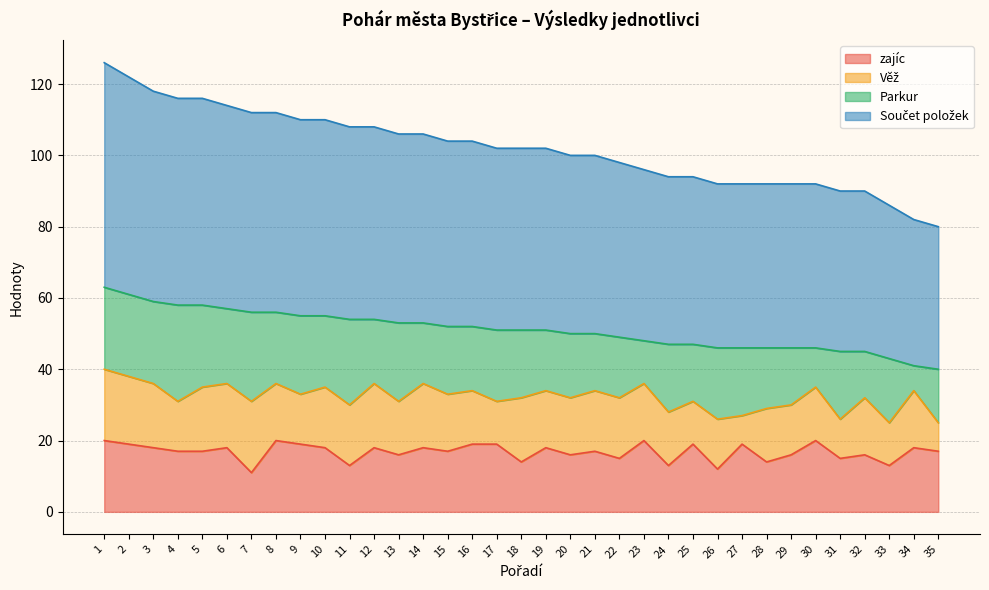

How many interior local peaks does the zajíc series have?

12